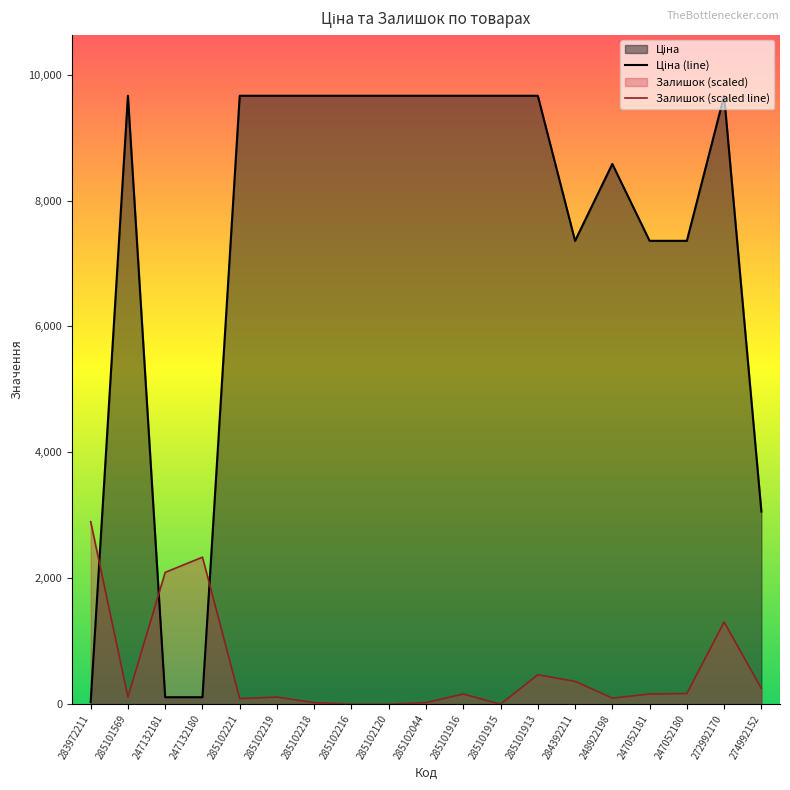

How many lines are shown in the chart?

2